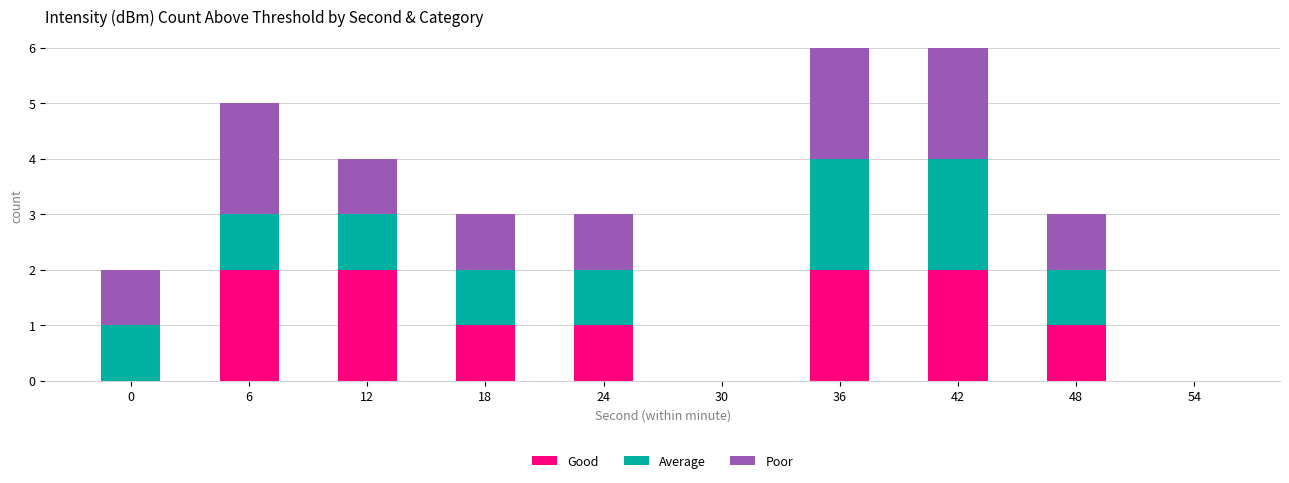

The Good series shows -1 at 0. True or false?

False